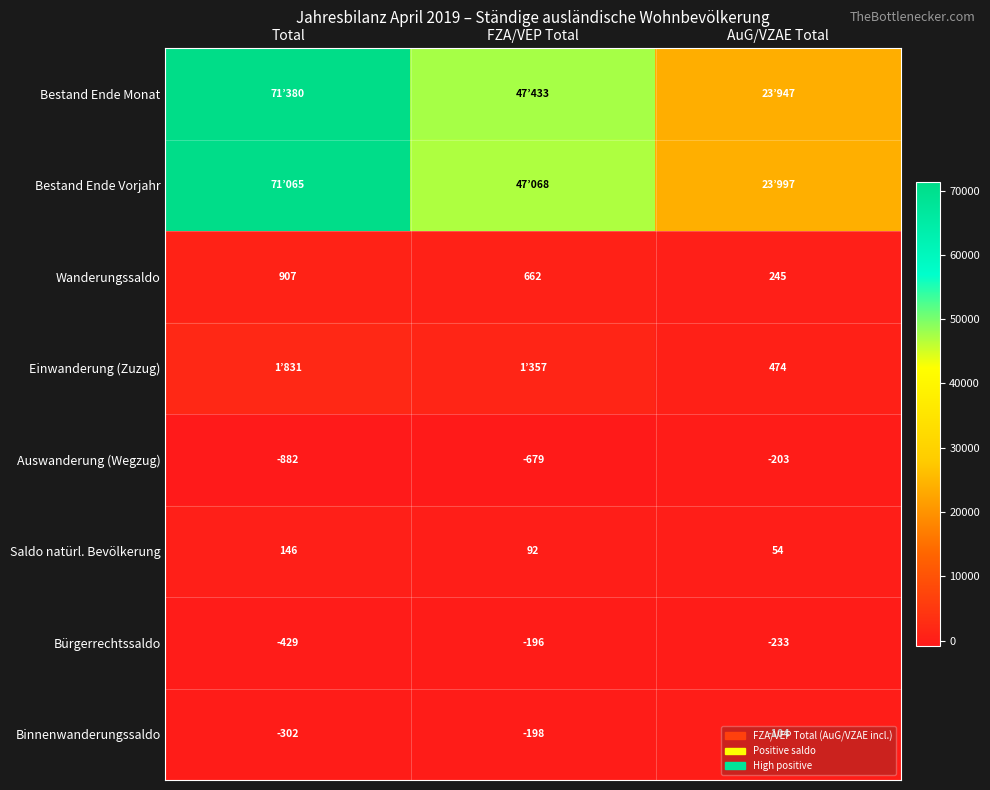

The Auswanderung (Wegzug) series shows -305 at Total. True or false?

False